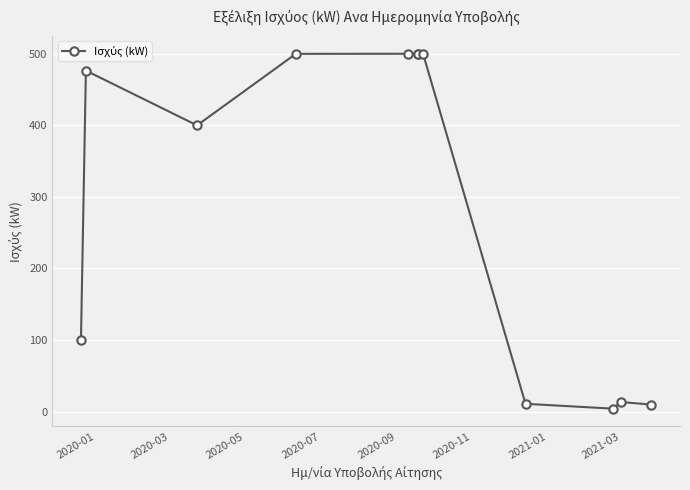

How many interior local peaks (higher than both neighbors) does the data have?

4